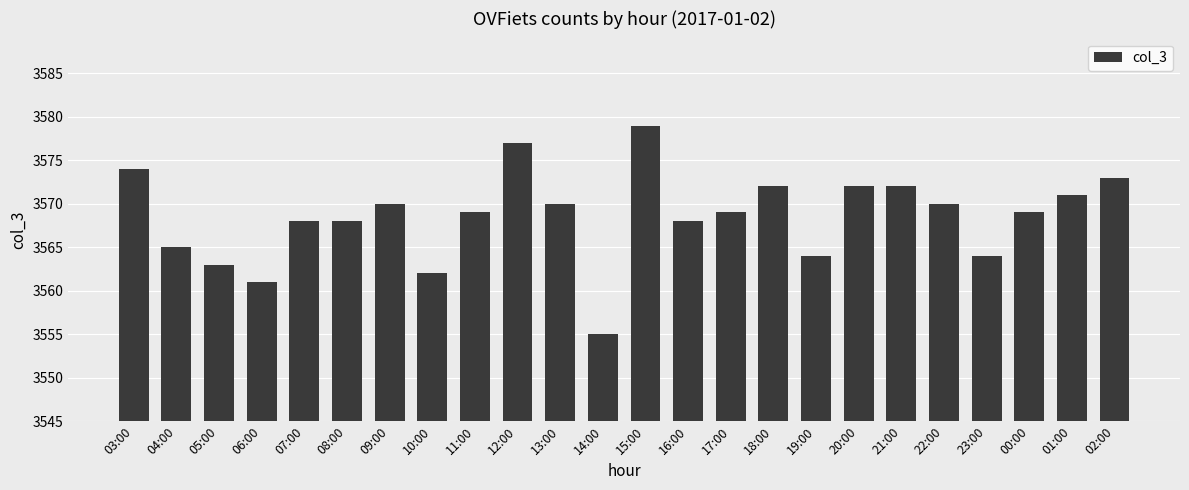

How many categories are shown in the chart?

24